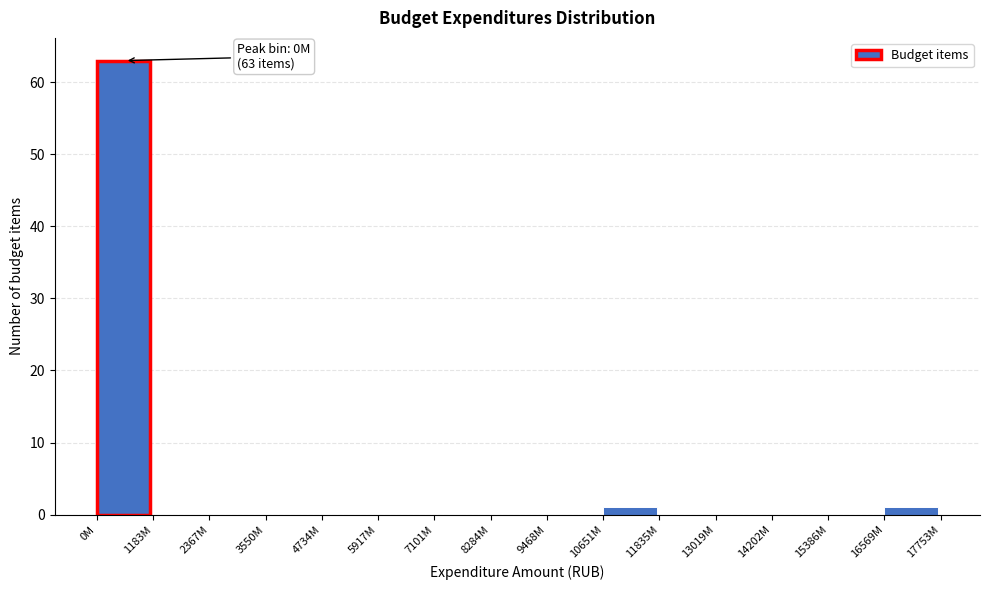

Reading left to right, what are all the values shown in this chart?

0M=63	1183M=0	2367M=0	3550M=0	4734M=0	5917M=0	7101M=0	8284M=0	9468M=0	10651M=1	11835M=0	13019M=0	14202M=0	15386M=0	16569M=1